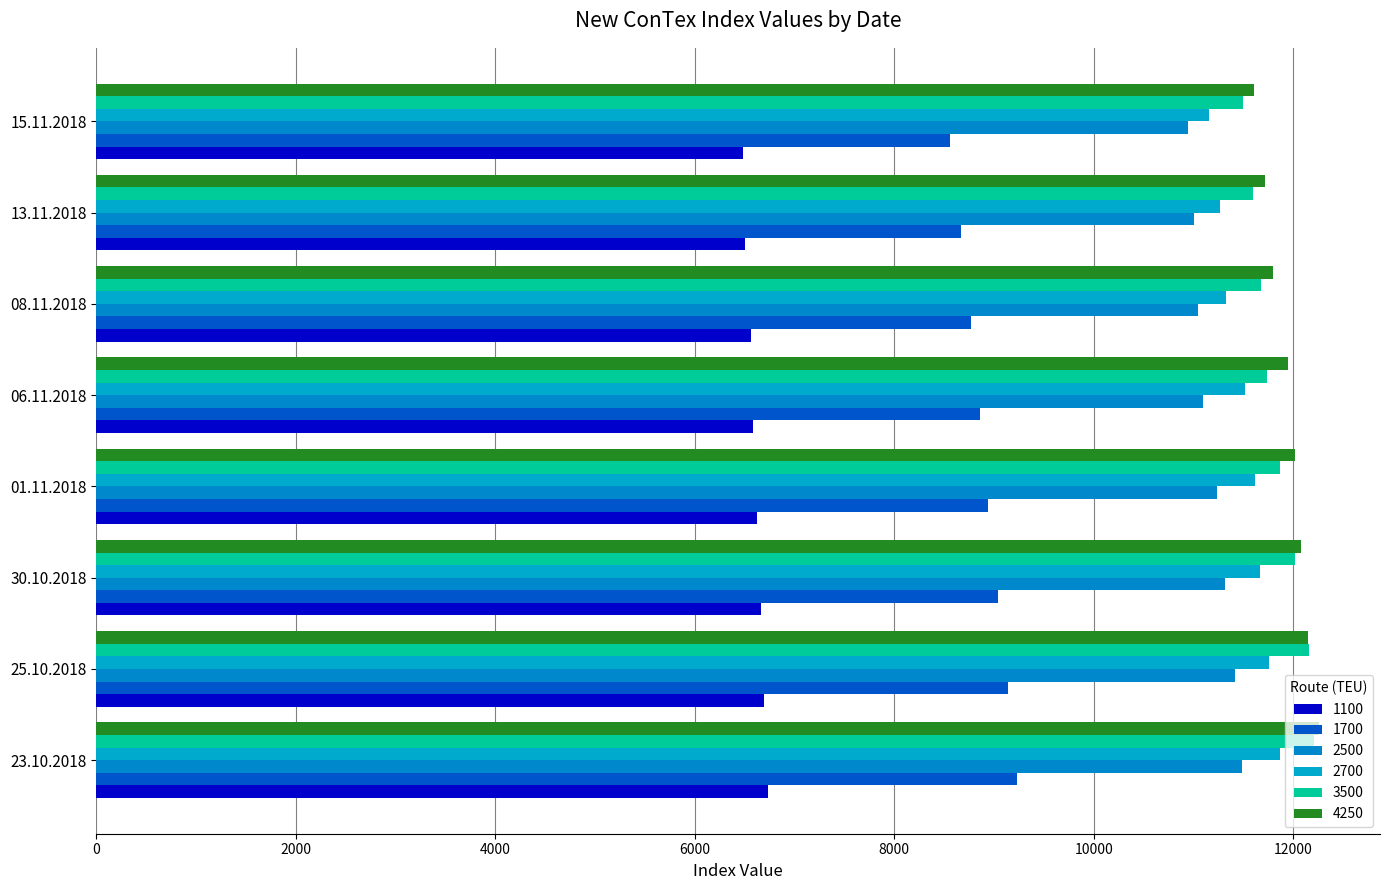

How many categories are shown in the chart?

8